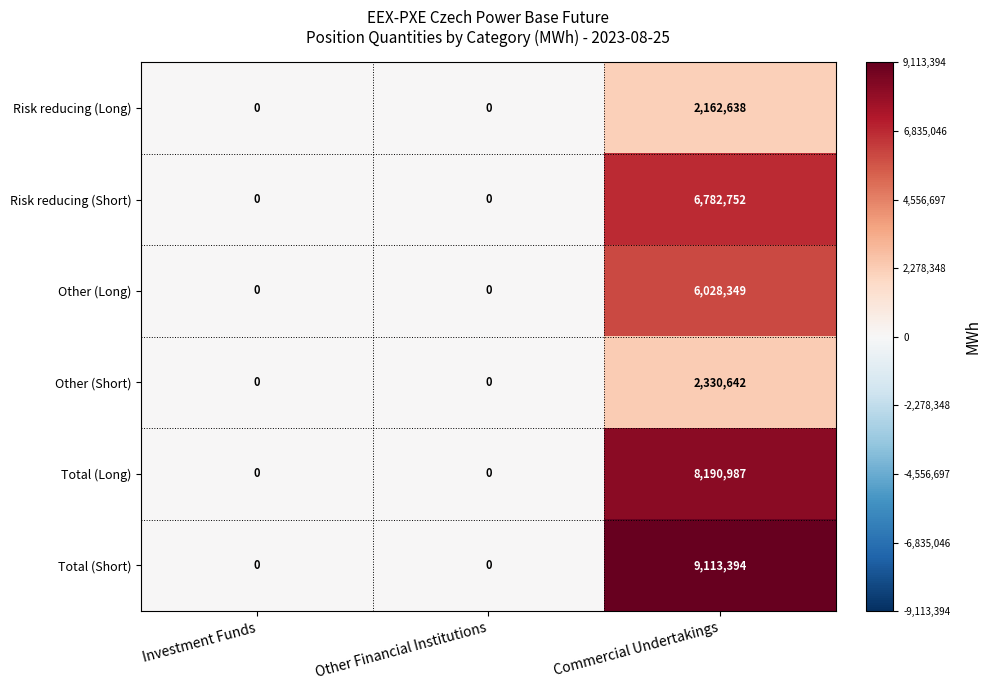

How many positive values does the Other (Long) series have?

1